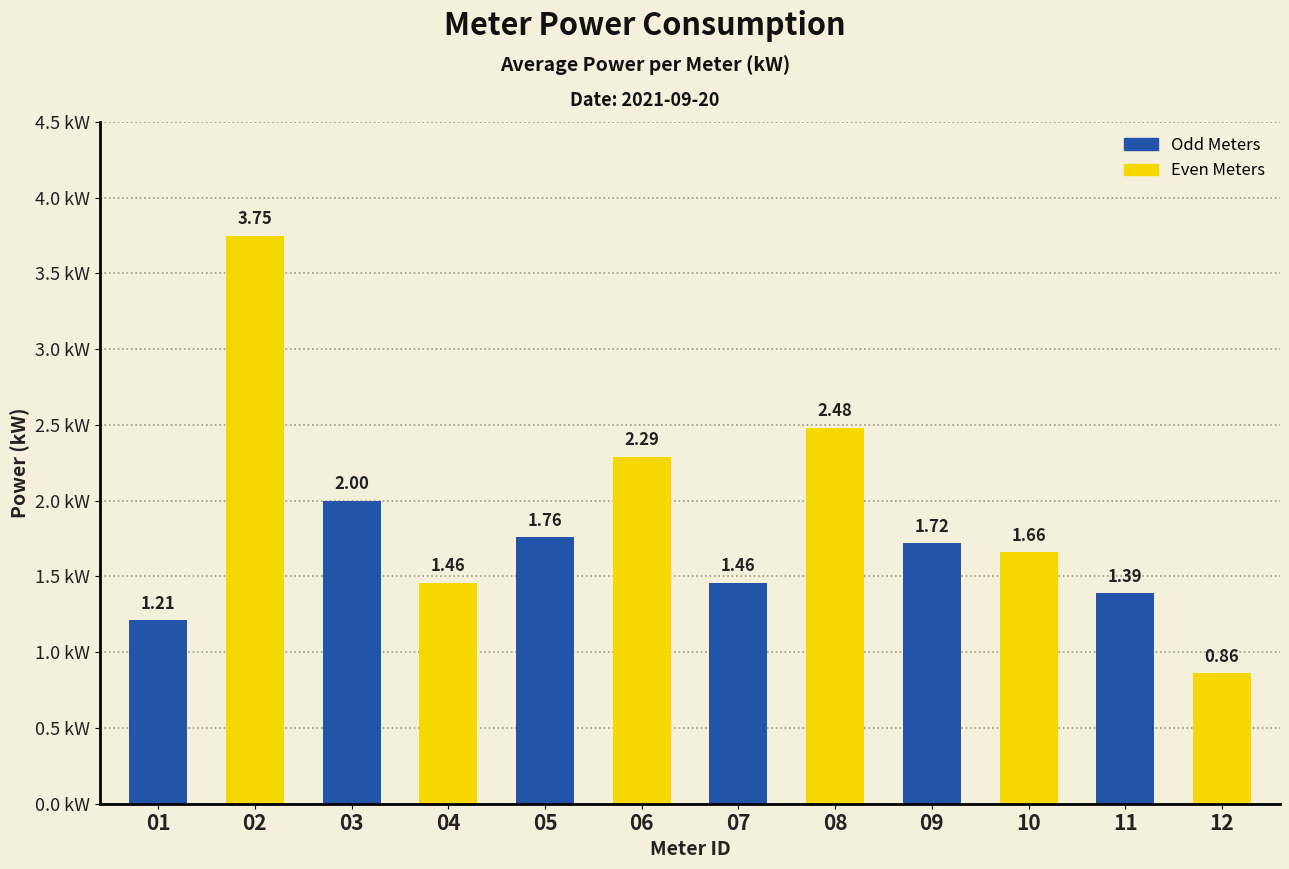

What is the sum of all values?

22.0